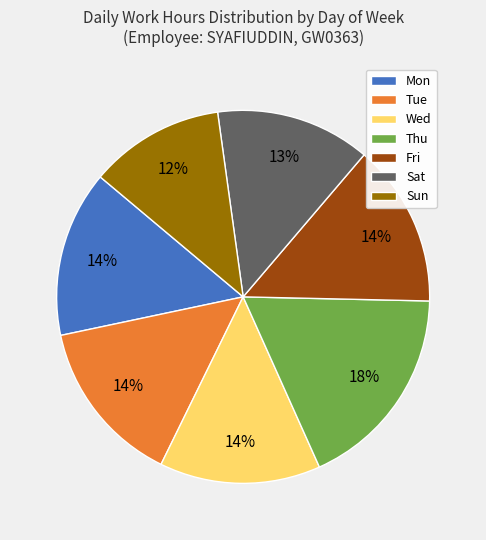

True or false: Mon accounts for 14% of the total.

True